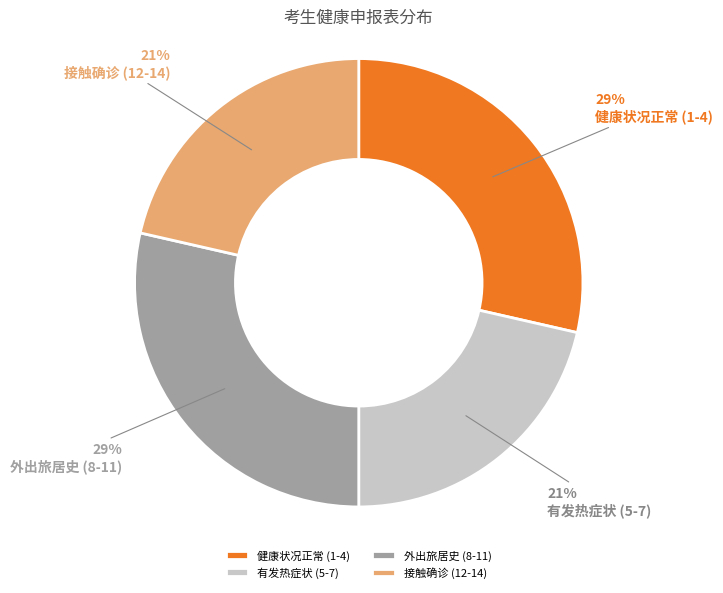

Does any single category account for the majority?

No